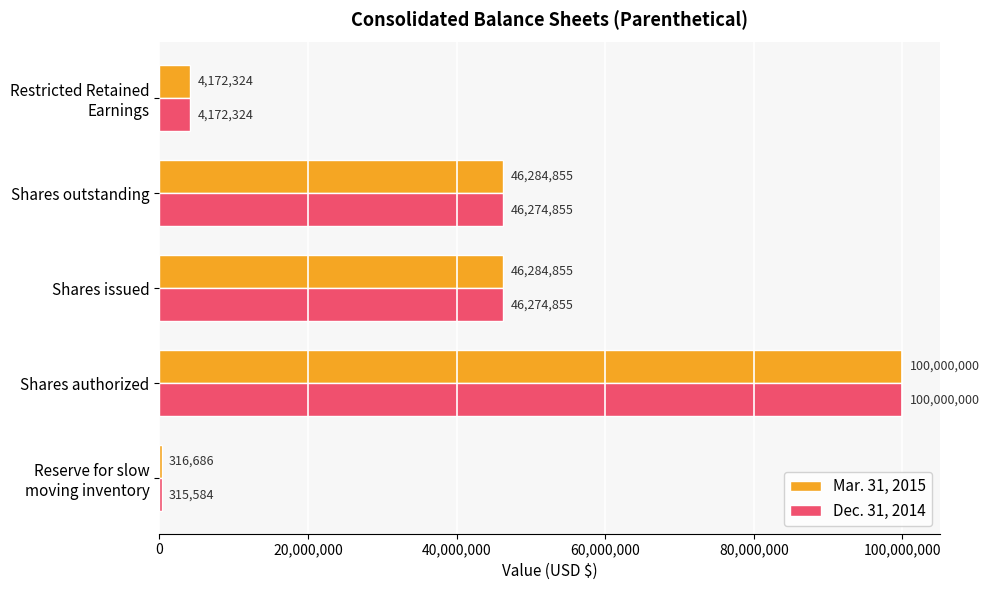

Rank the series by their average value, from lowest to highest.

Dec. 31, 2014, Mar. 31, 2015